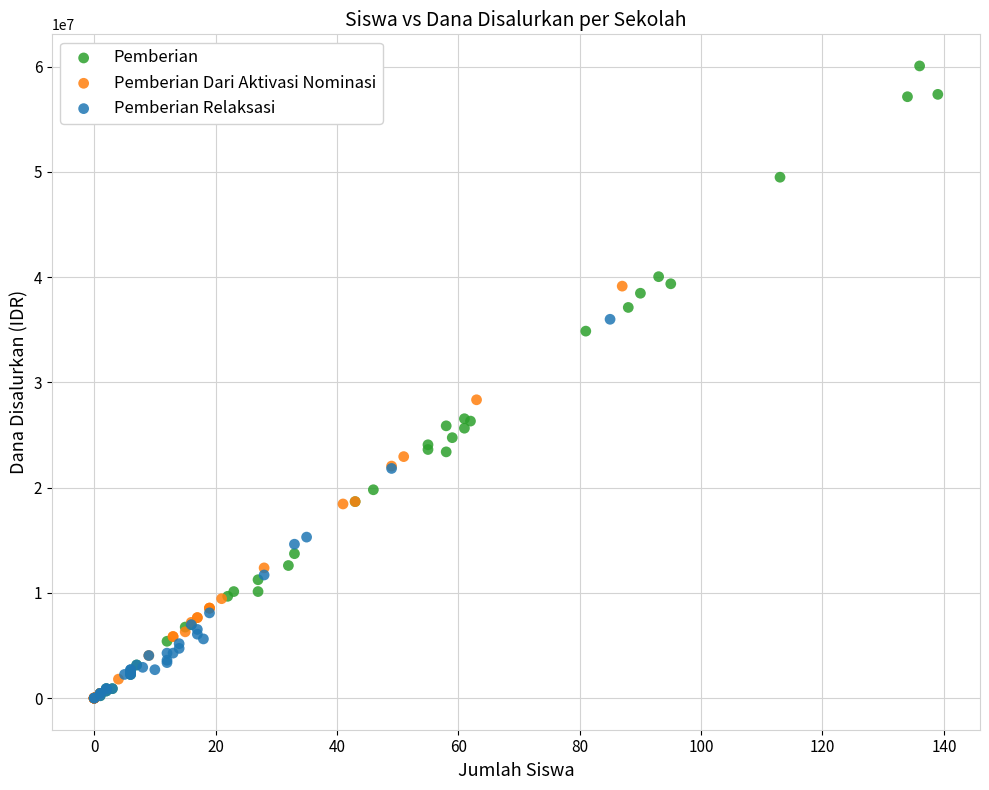

Which series has the largest Y range (max minus min)?

Pemberian